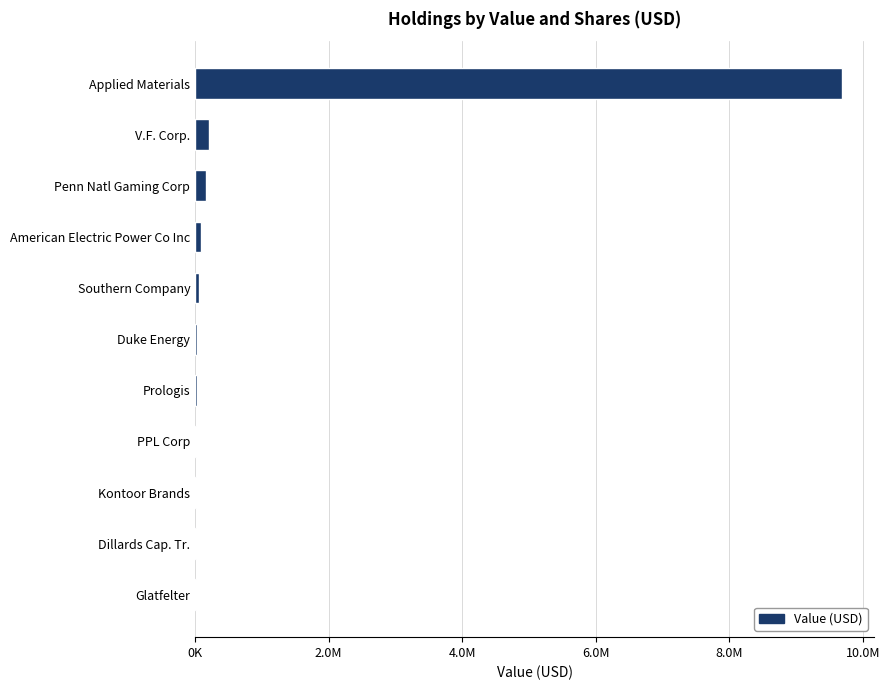

Are the bars horizontal?

Yes